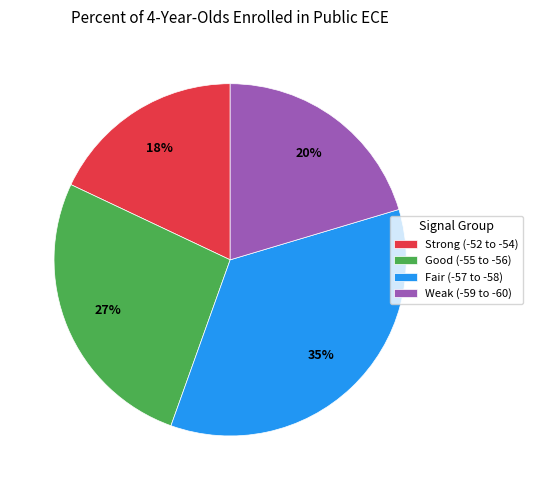

Combined, do Strong (-52 to -54) and Good (-55 to -56) account for over 50%?

No